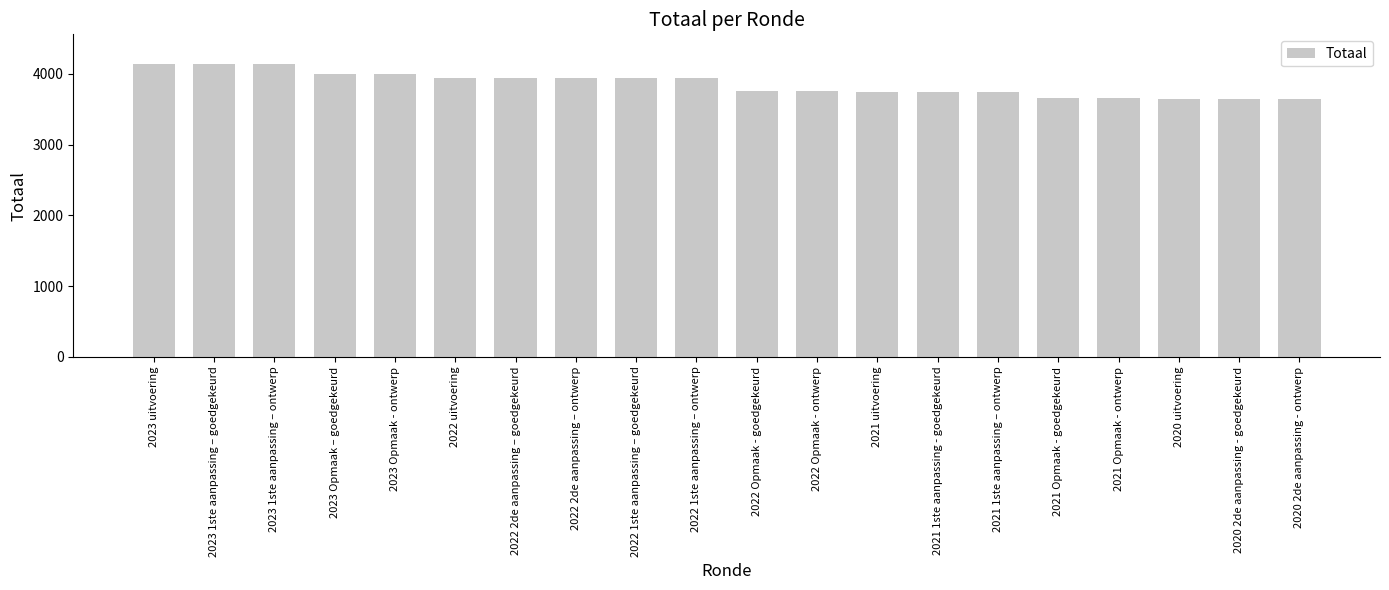

How many bars are there in total?

20